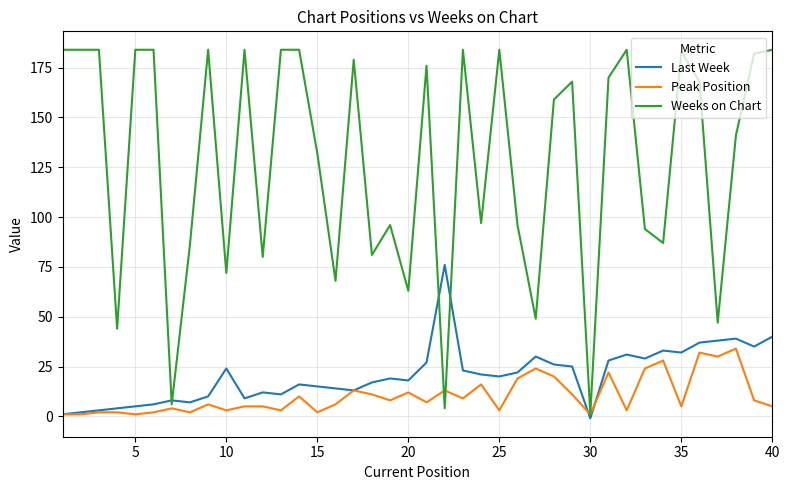

How many lines are shown in the chart?

3